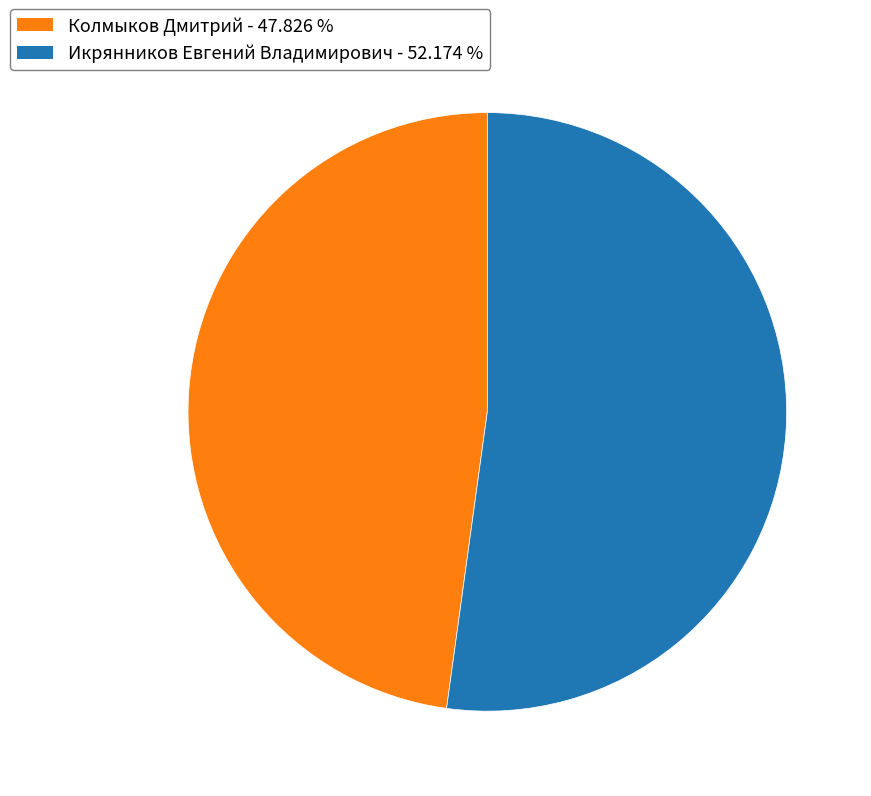

Rank the categories by value from lowest to highest.

Колмыков Дмитрий, Икрянников Евгений Владимирович